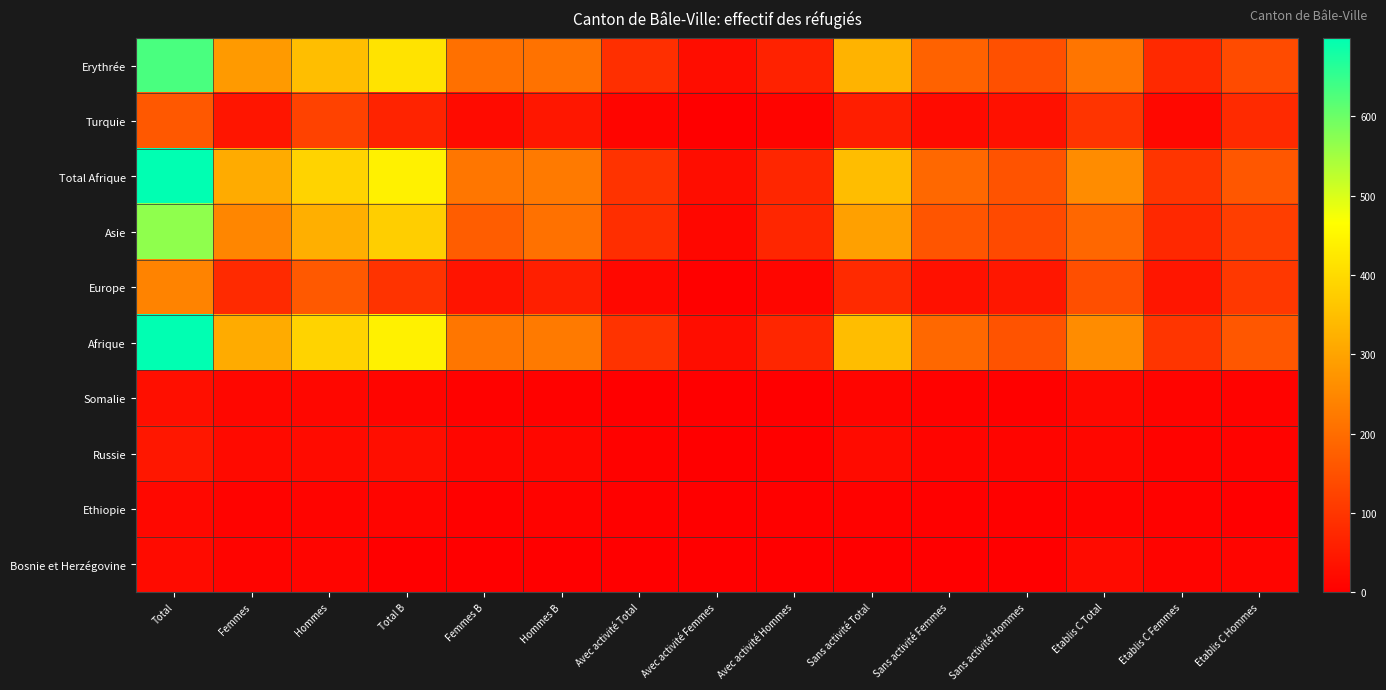

What is the spread (max minus min) of values at Total B?

441